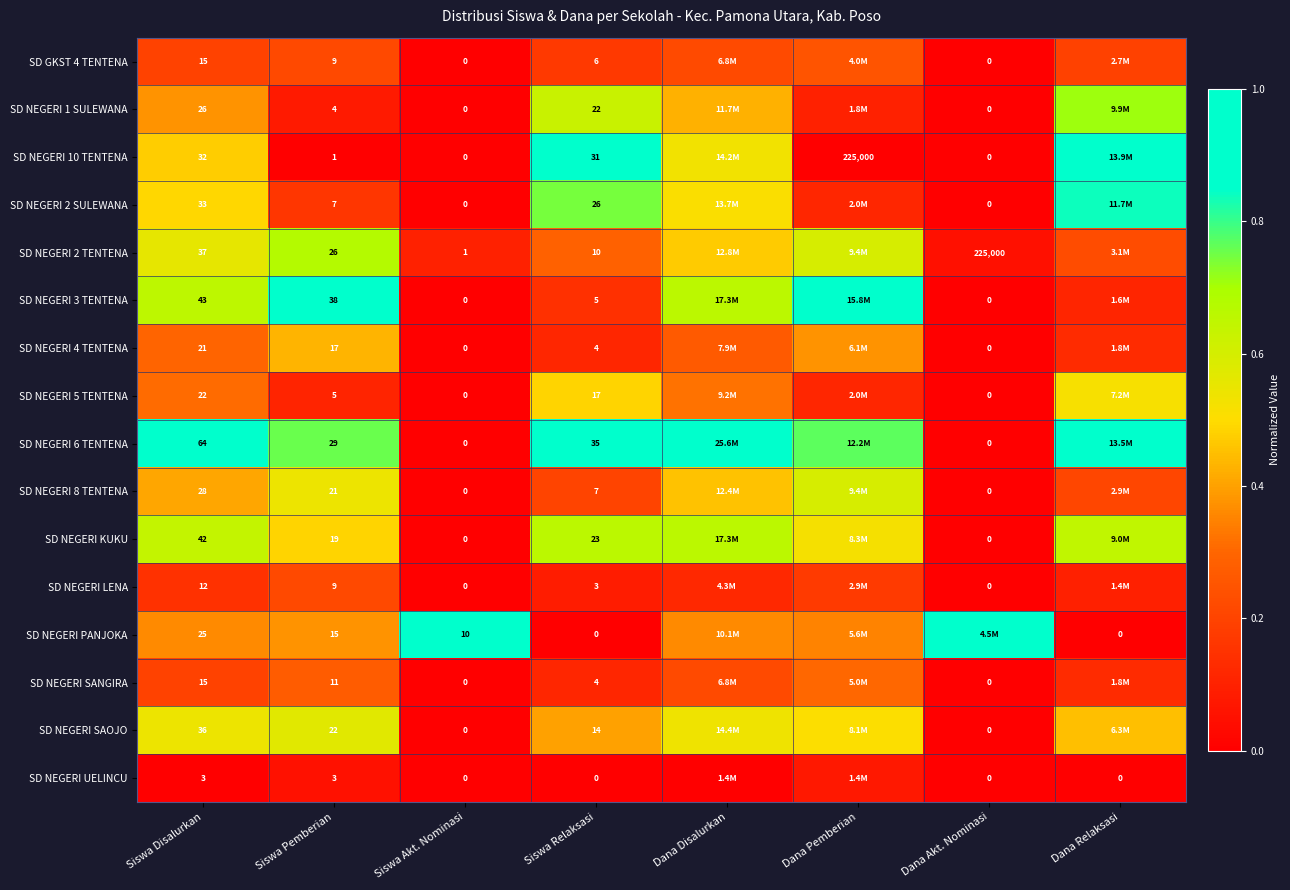

Is the value of SD NEGERI 6 TENTENA at Siswa Disalurkan greater than the value of SD NEGERI UELINCU at Dana Akt. Nominasi?

Yes